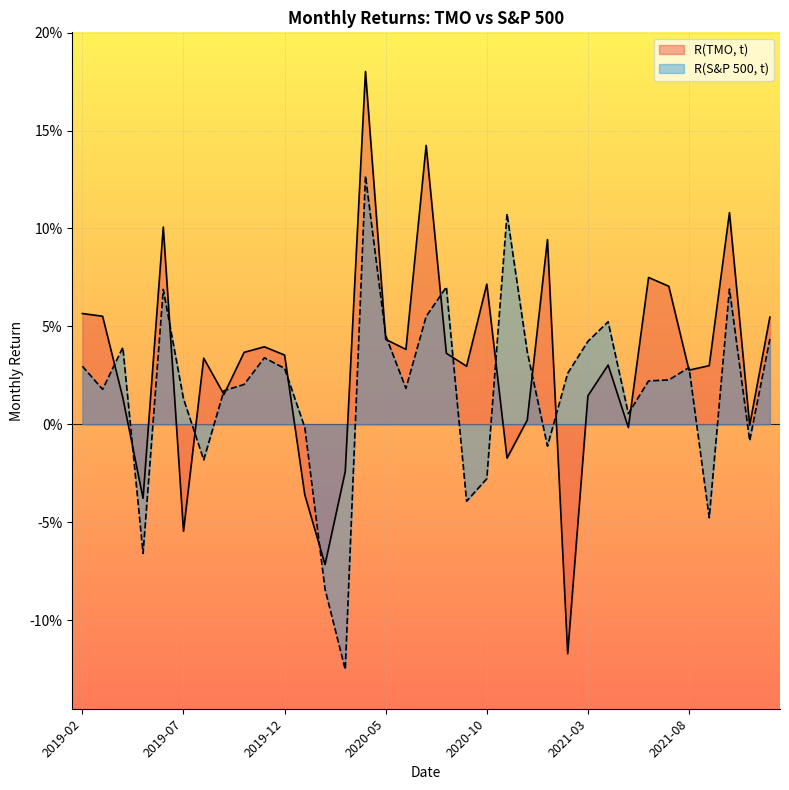

Rank the series by their maximum value, from lowest to highest.

R(S&P 500, t), R(TMO, t)